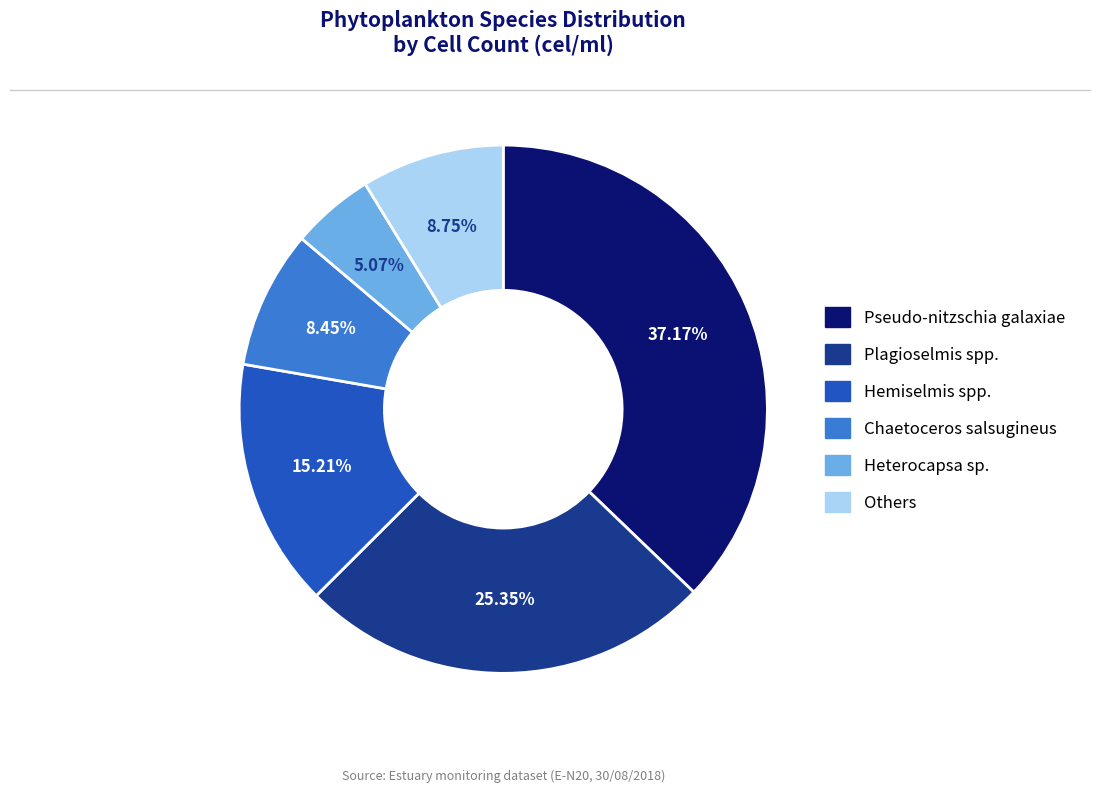

Is there a majority slice in this chart?

No